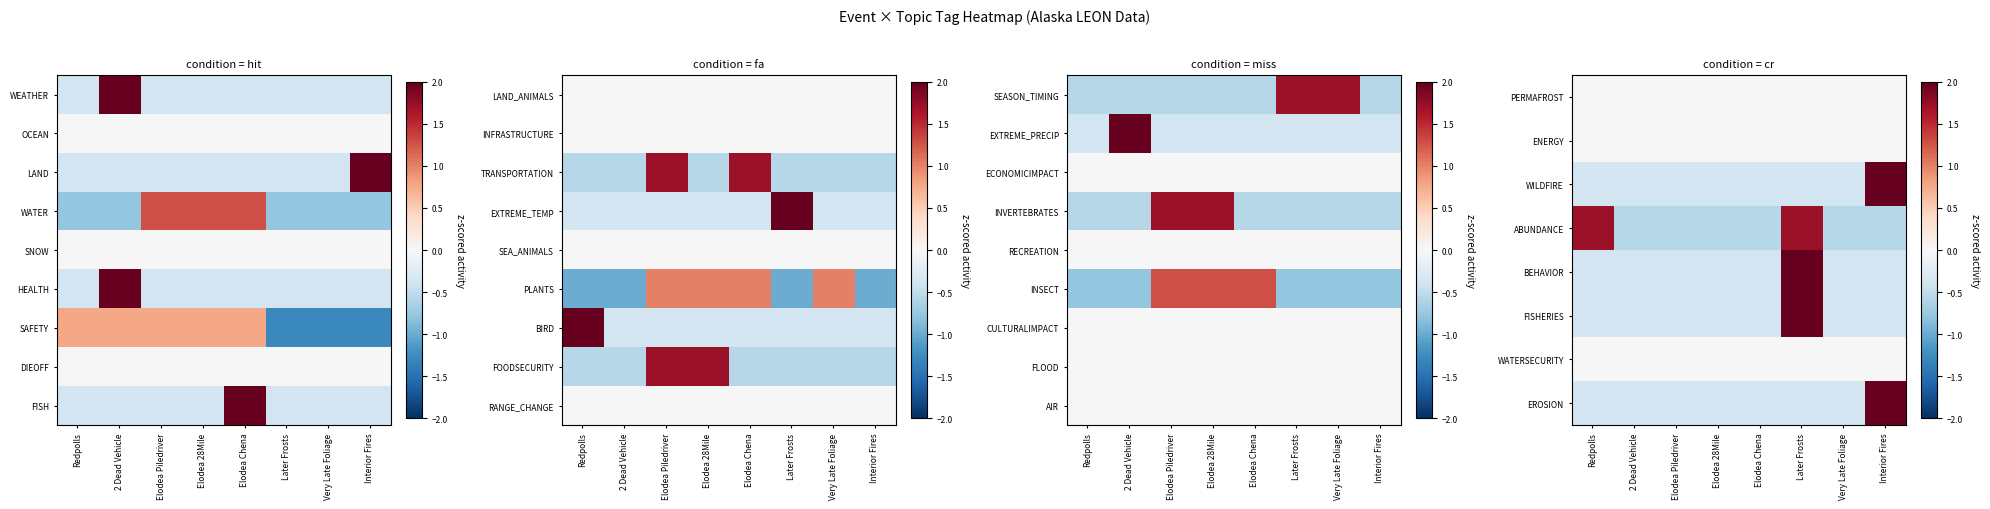

What is the spread (max minus min) of values at Elodea Chena?

0.6